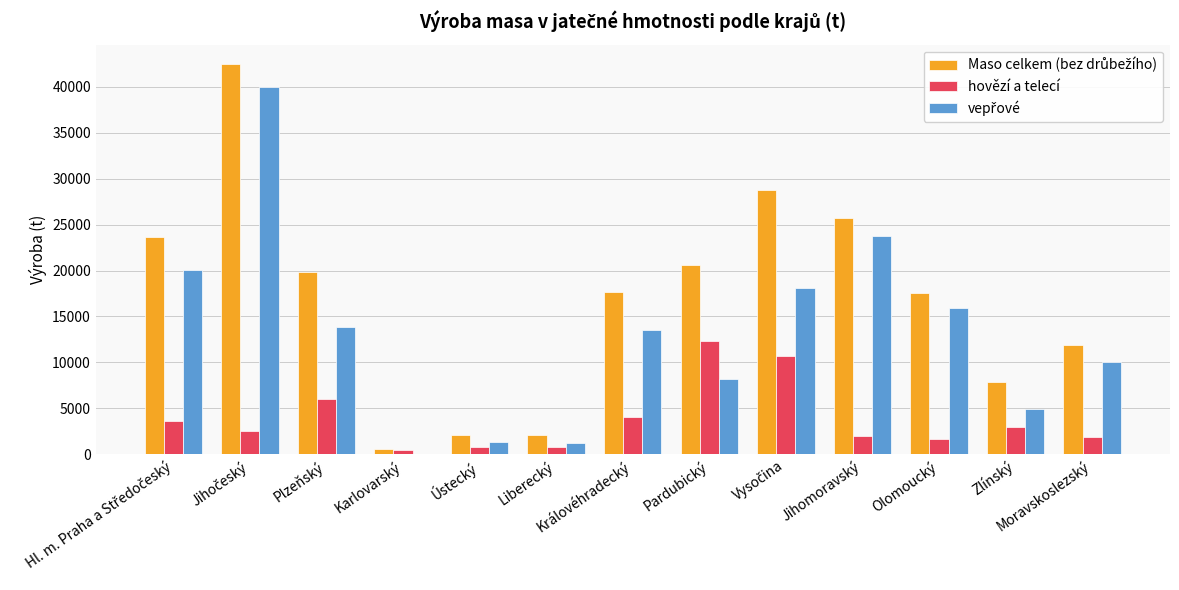

Which category has the highest value in the hovězí a telecí series?

Pardubický